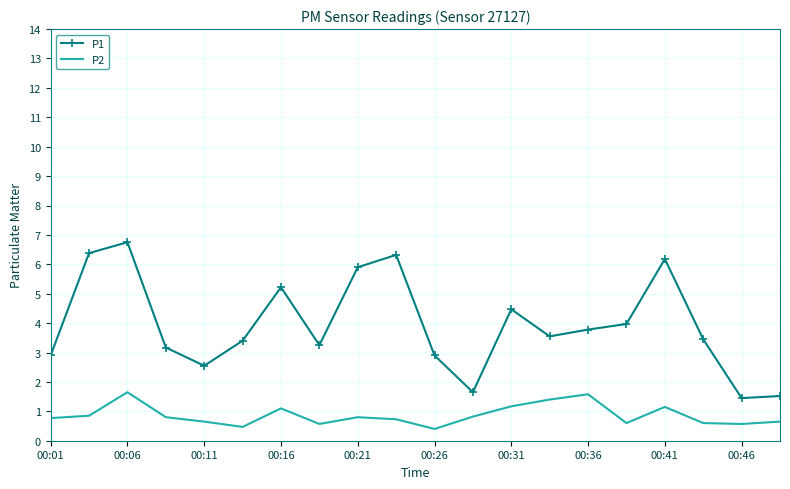

What is the difference between the maximum and minimum values in the P1 series?

5.3